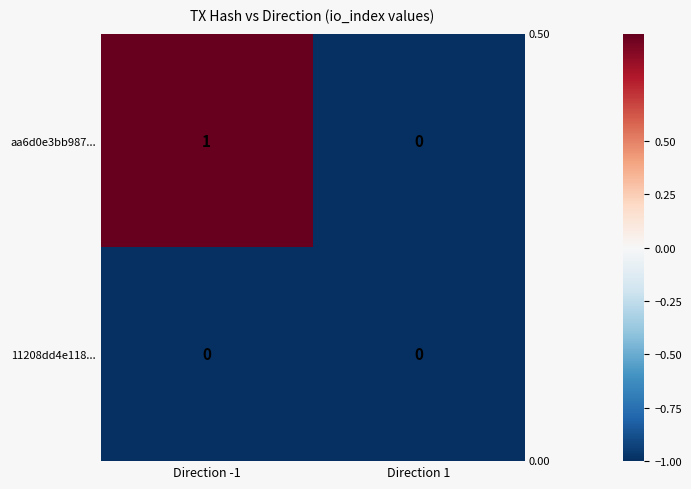

Reading left to right, transcribe all the data shown in this chart.

aa6d0e3bb987...: 1	0
11208dd4e118...: 0	0